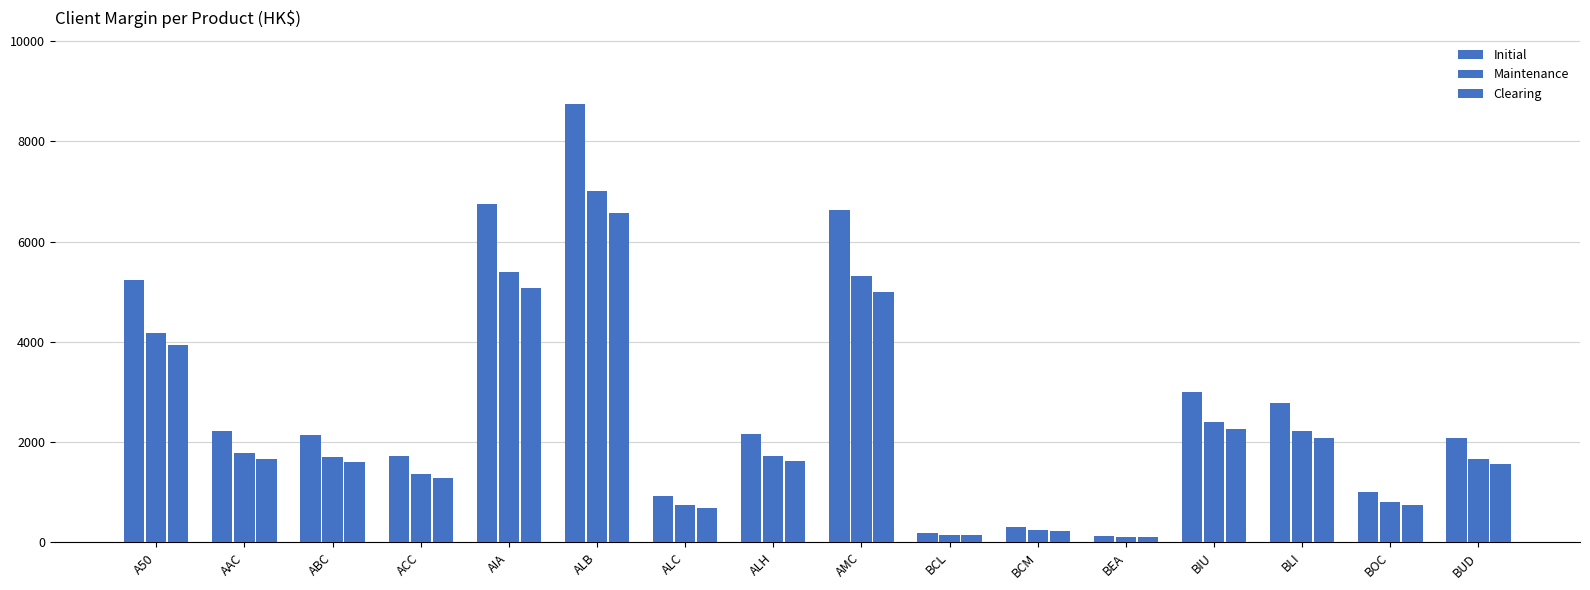

Reading right to left, extract all data points from this chart.

Initial: BUD=2074	BOC=1001	BLI=2779	BIU=3005	BEA=134	BCM=305	BCL=184	AMC=6636	ALH=2154	ALC=924	ALB=8751	AIA=6756	ACC=1715	ABC=2141	AAC=2221	A50=5226
Maintenance: BUD=1659	BOC=800	BLI=2223	BIU=2404	BEA=107	BCM=244	BCL=147	AMC=5308	ALH=1723	ALC=739	ALB=7000	AIA=5404	ACC=1372	ABC=1712	AAC=1776	A50=4180
Clearing: BUD=1560	BOC=753	BLI=2090	BIU=2260	BEA=101	BCM=230	BCL=139	AMC=4990	ALH=1620	ALC=695	ALB=6580	AIA=5080	ACC=1290	ABC=1610	AAC=1670	A50=3930